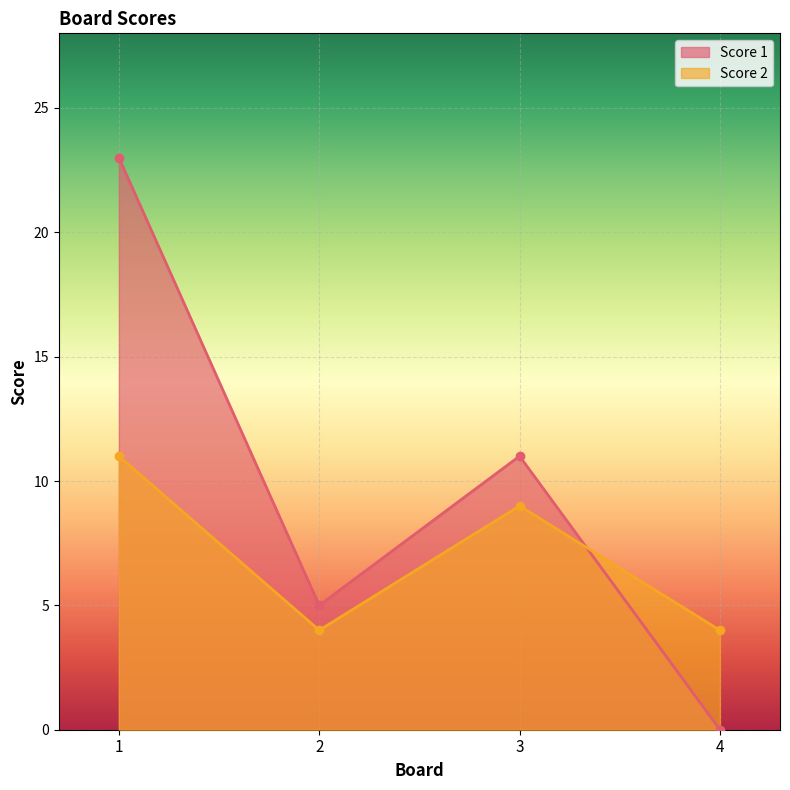

What is the highest value of the Score 2 series?

11